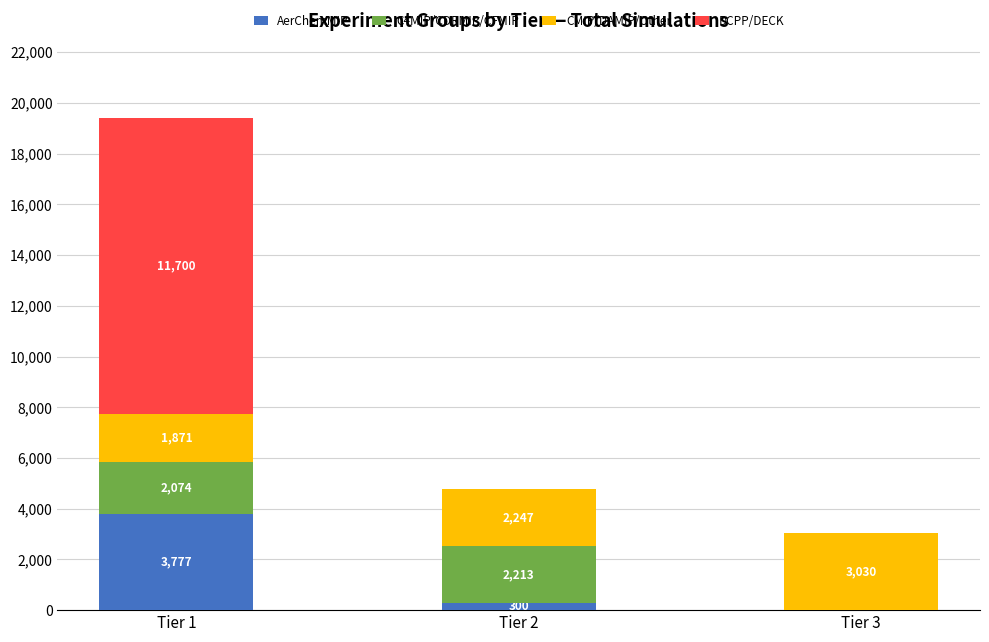

Are the bars grouped side by side (vs. stacked)?

No